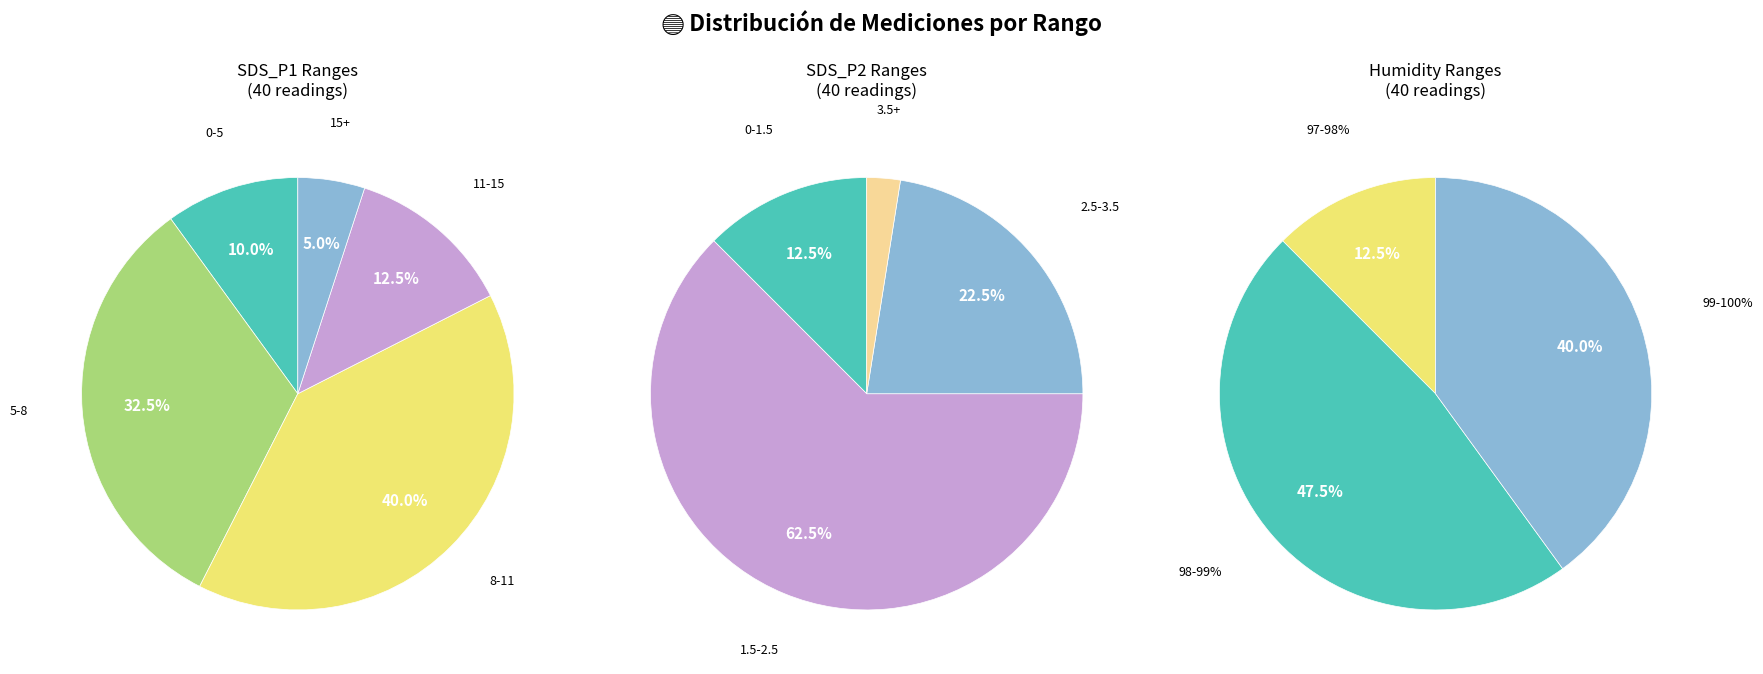

To the nearest percent, what is the average slice percentage?

20%